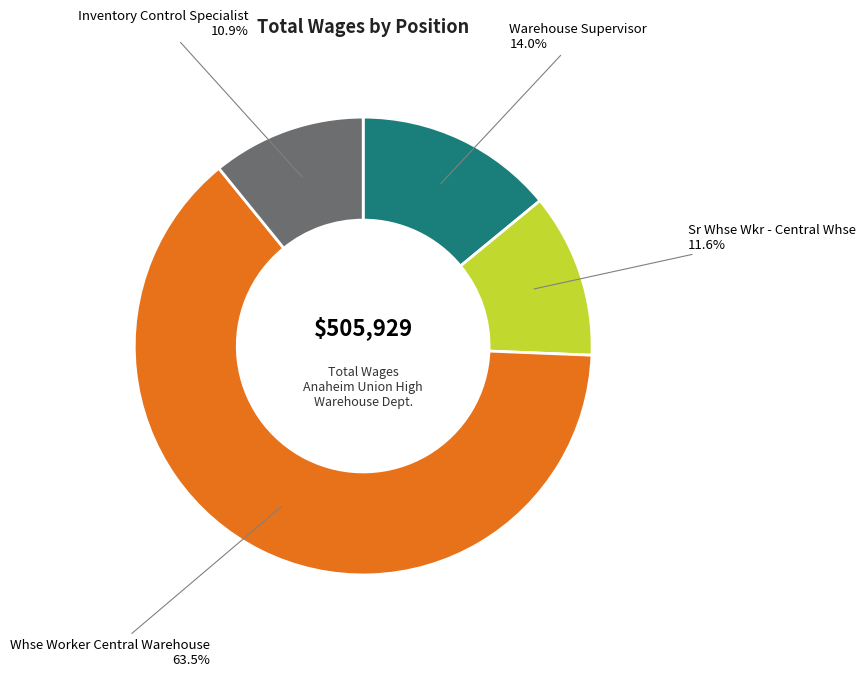

What is the ratio of the value at Inventory Control Specialist to the value at Sr Whse Wkr - Central Whse?

0.9